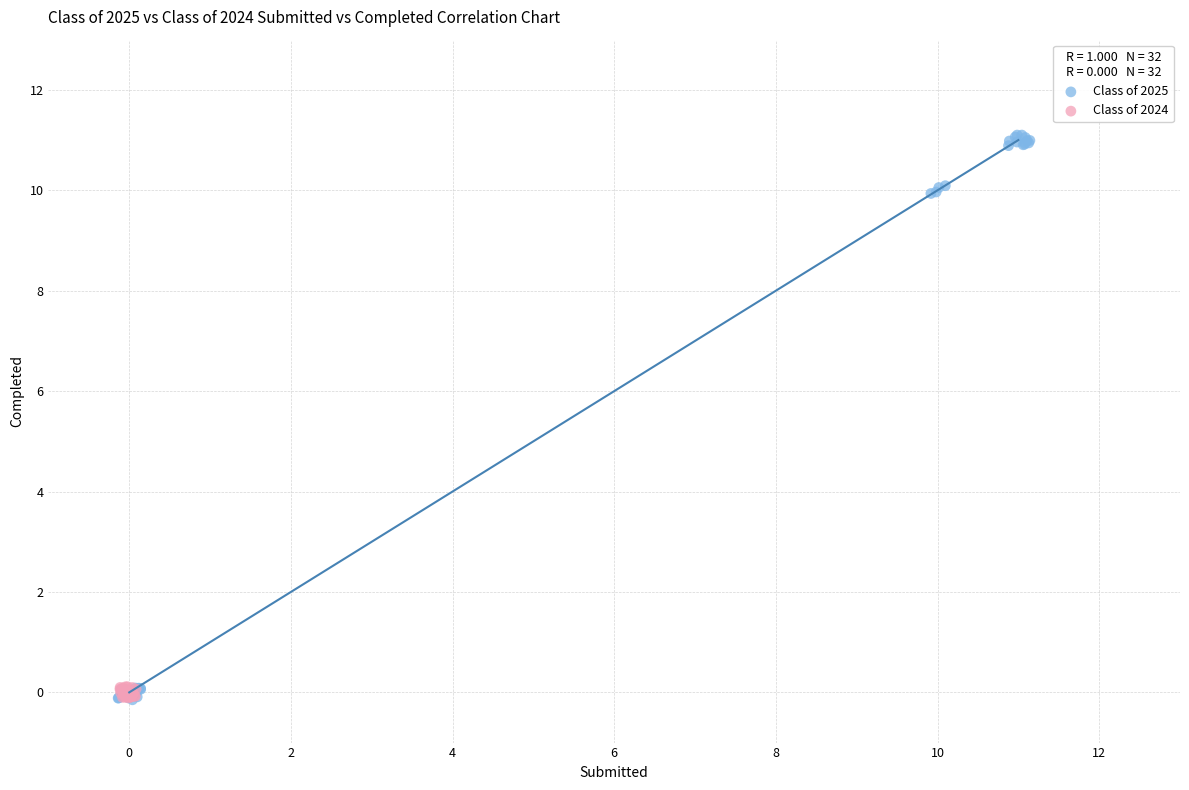

Which series contains the highest Y value?

Class of 2025